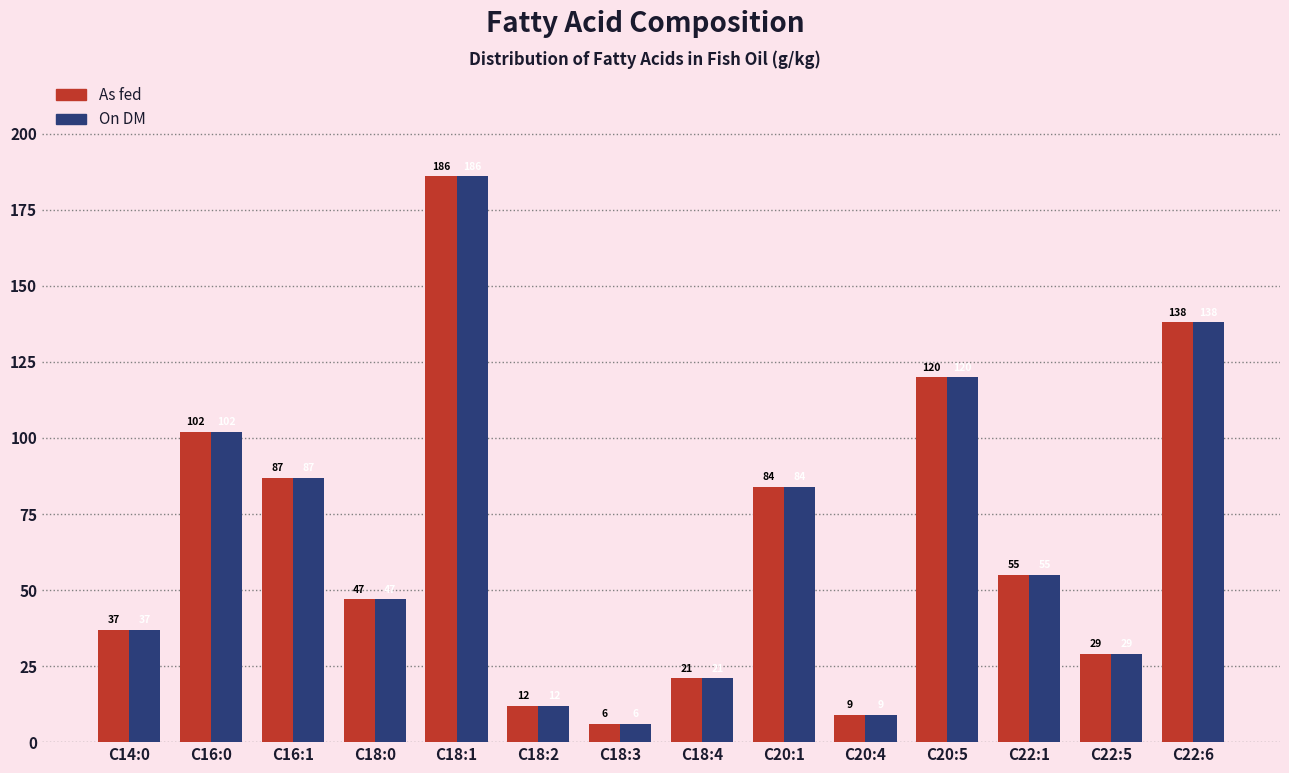

Reading right to left, extract all data points from this chart.

As fed: 138	29	55	120	9	84	21	6	12	186	47	87	102	37
On DM: 138	29	55	120	9	84	21	6	12	186	47	87	102	37